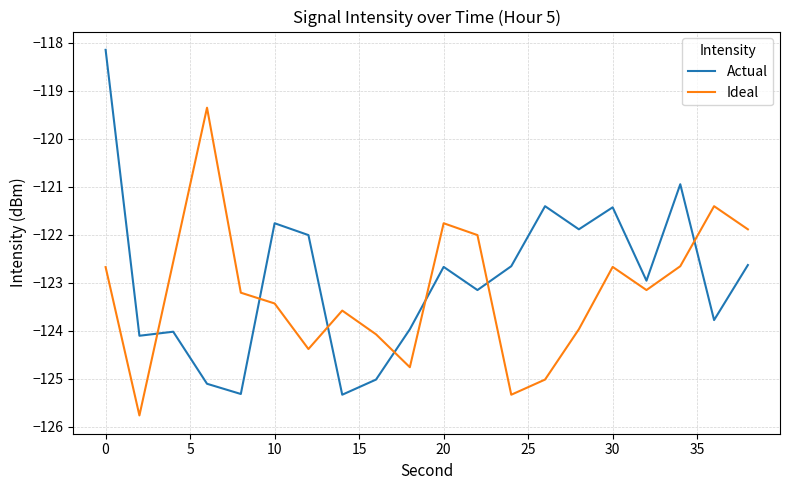

What is the greatest value displayed?

-118.1